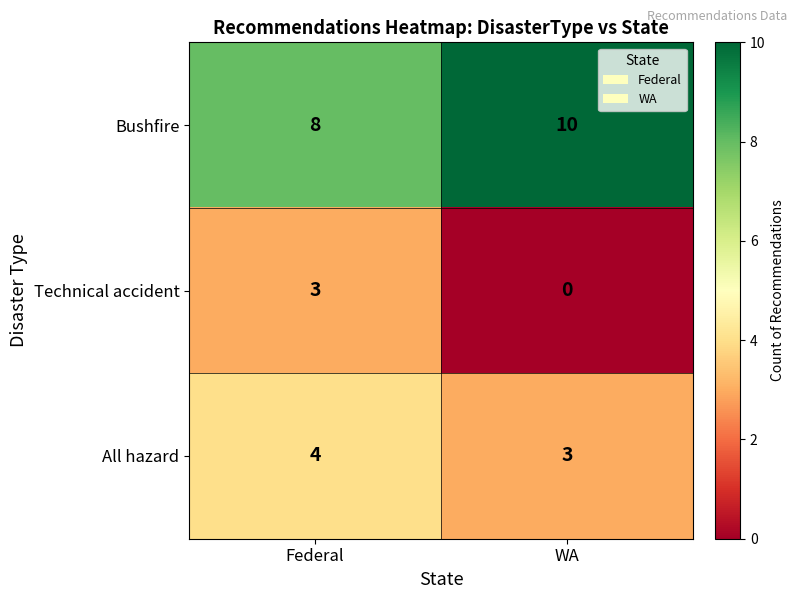

What is the total value across all series at Federal?

15